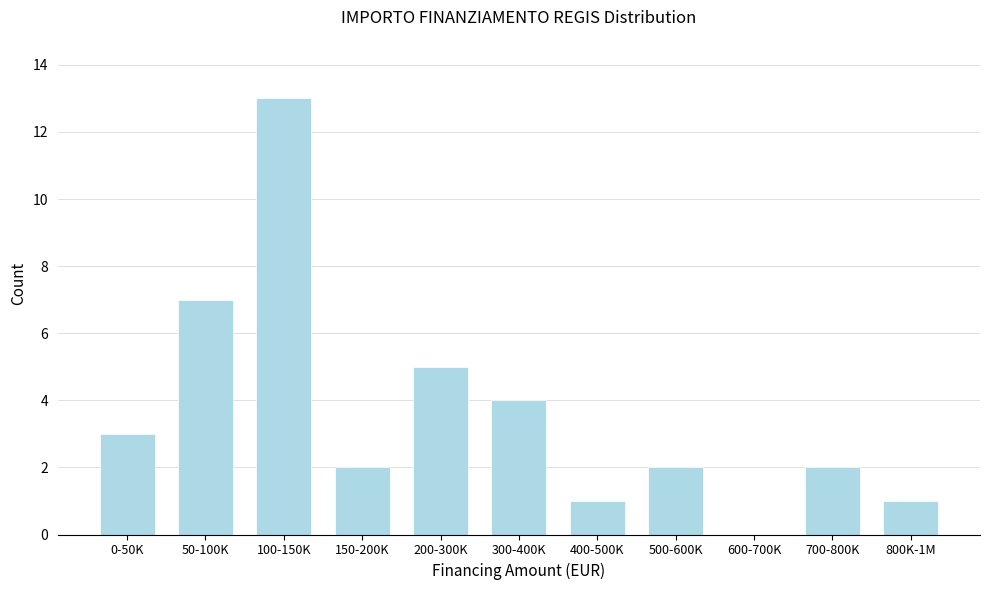

Reading left to right, what are all the values shown in this chart?

0-50K=3	50-100K=7	100-150K=13	150-200K=2	200-300K=5	300-400K=4	400-500K=1	500-600K=2	600-700K=0	700-800K=2	800K-1M=1